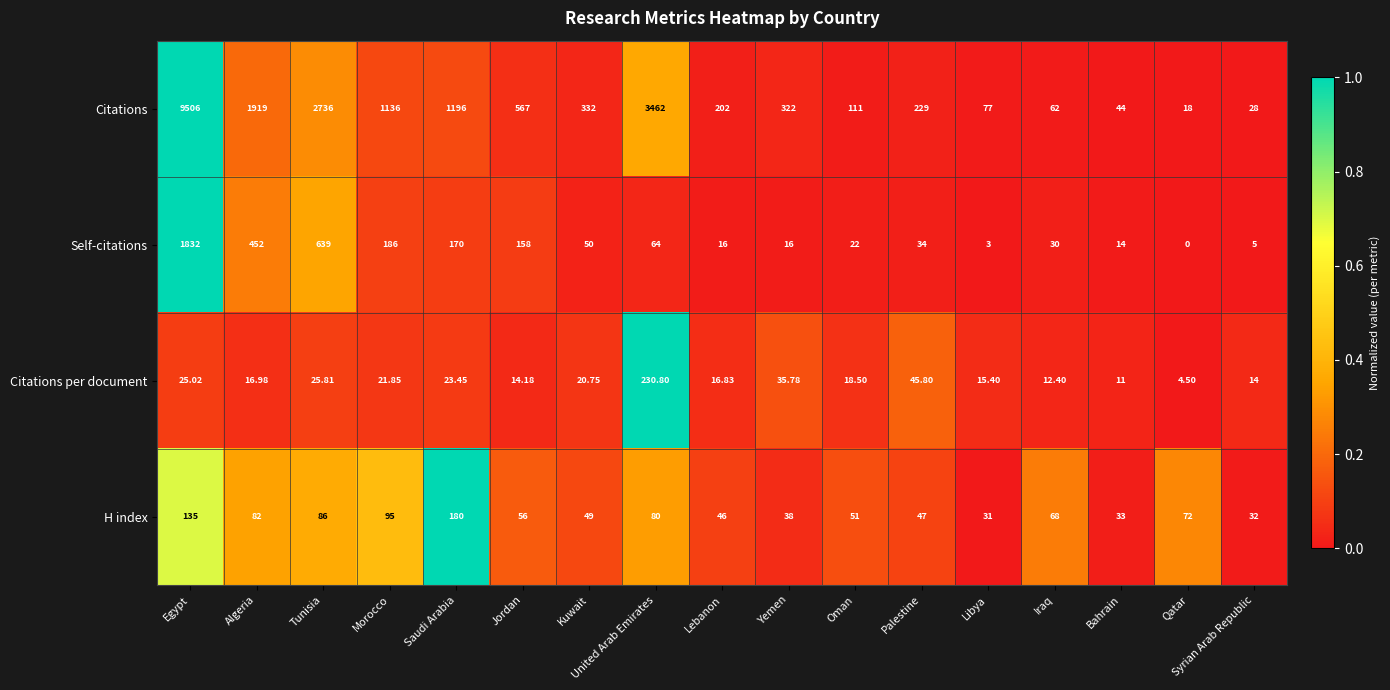

Is the value of Self-citations at Libya greater than the value of Citations per document at Bahrain?

No